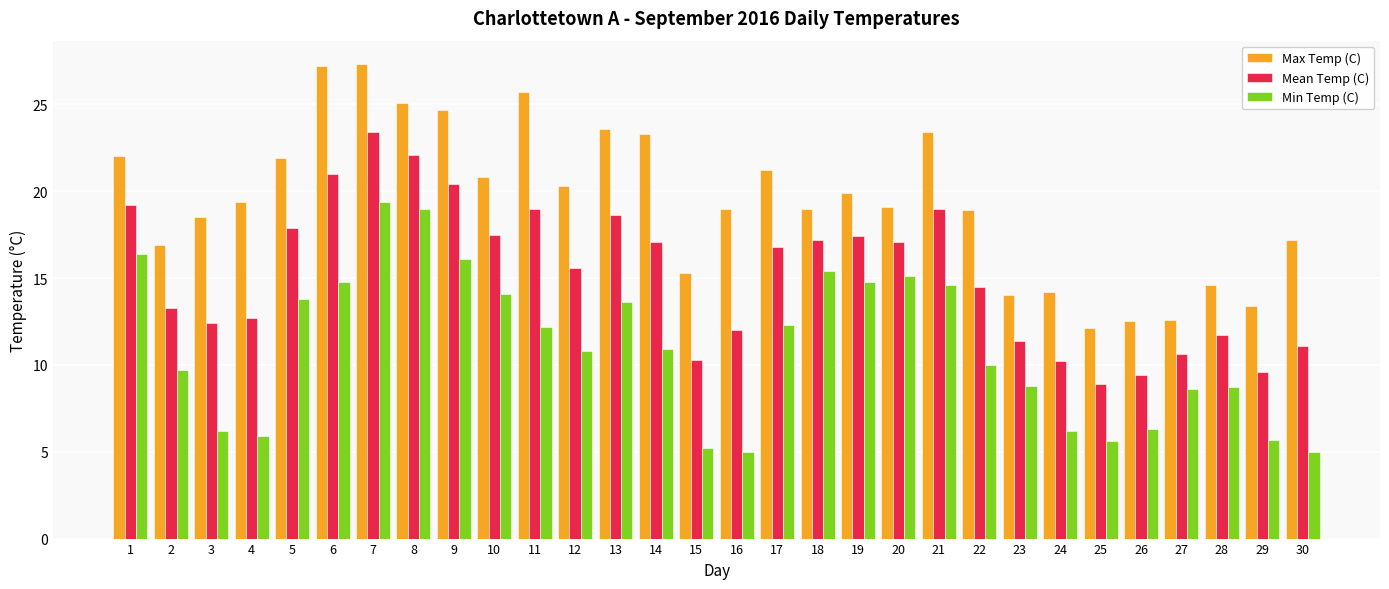

What is the sum of the Max Temp (C) values at 8 and 12?

45.4